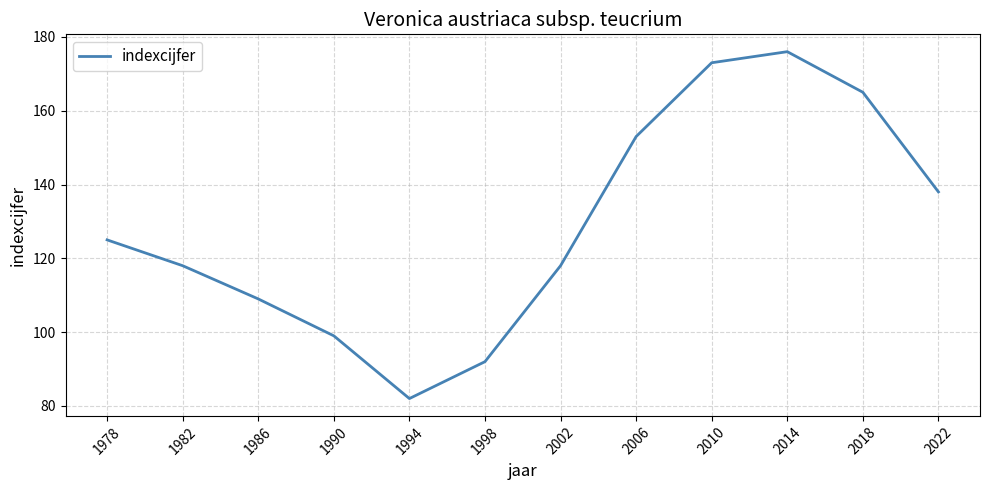

Is it true that the value at 1982 is 45?

False